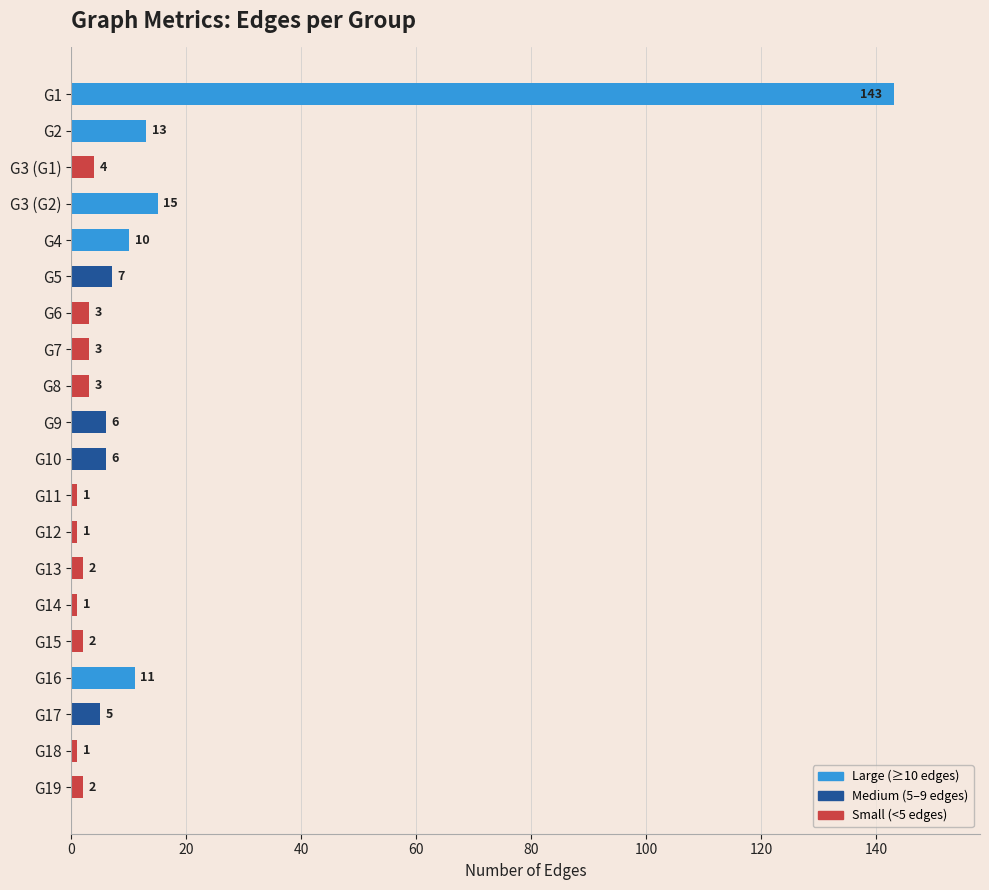

Is it true that the value at G3 (G1) is 4?

True